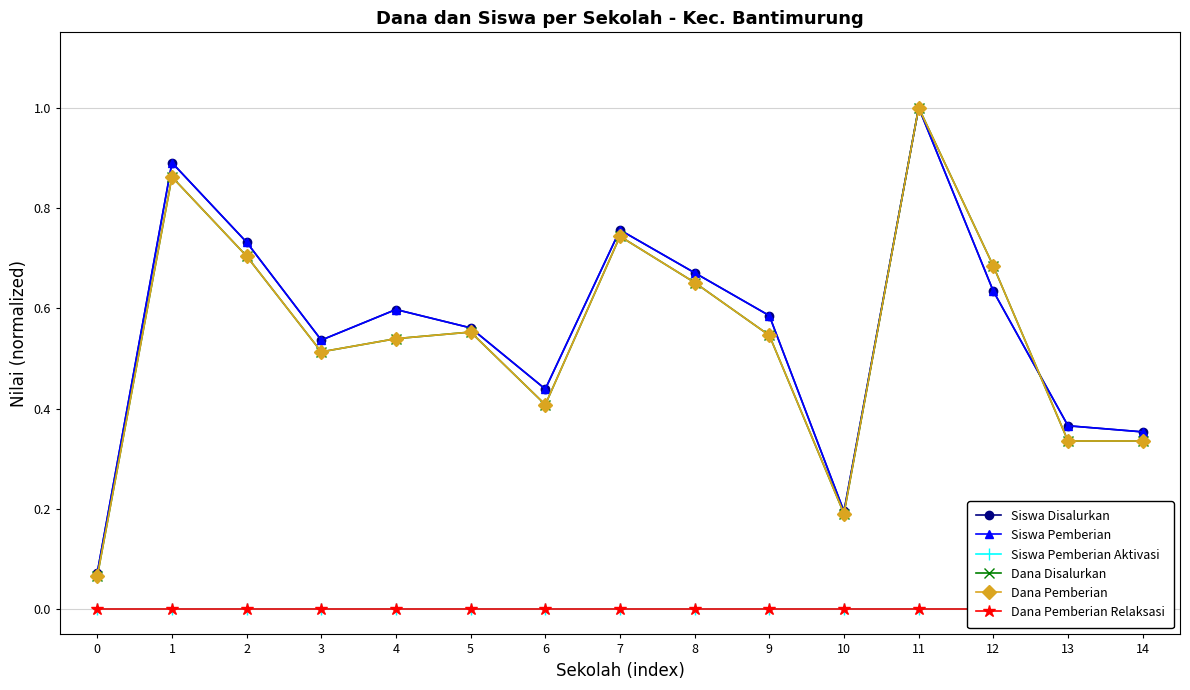

How many lines are shown in the chart?

6